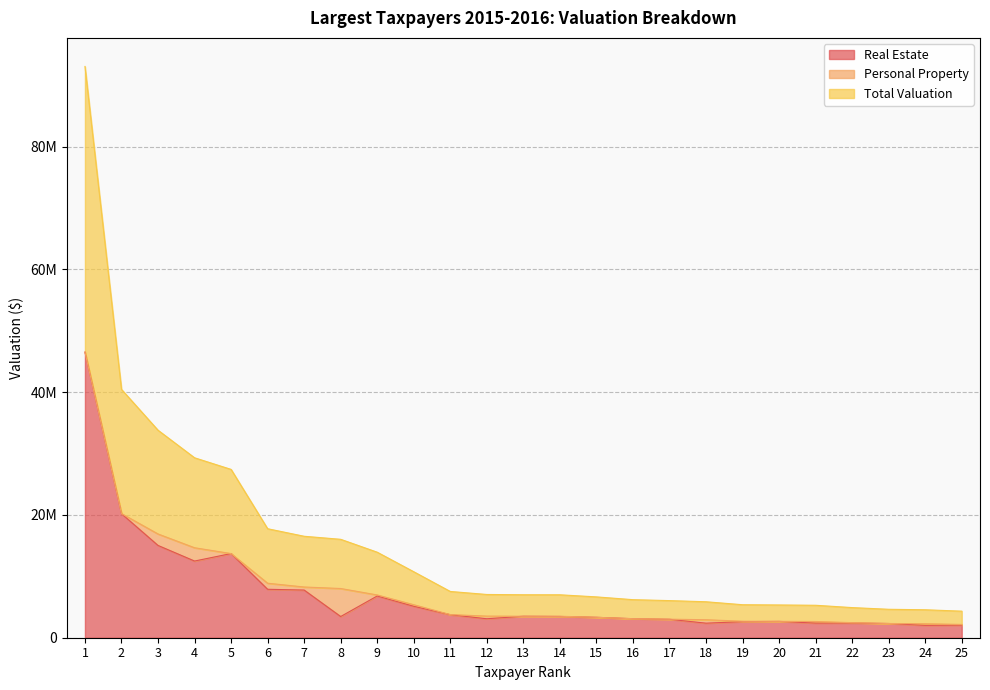

Which series has the largest total across all categories?

Total Valuation